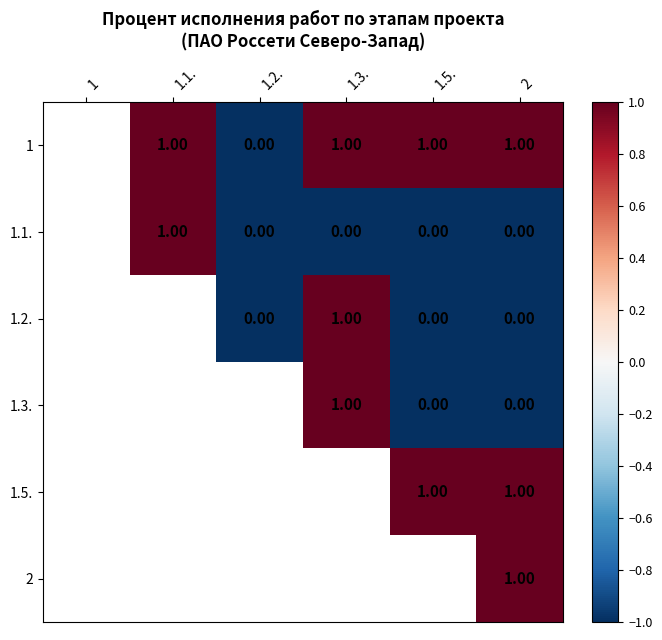

What is the total value across all series at 2?

3